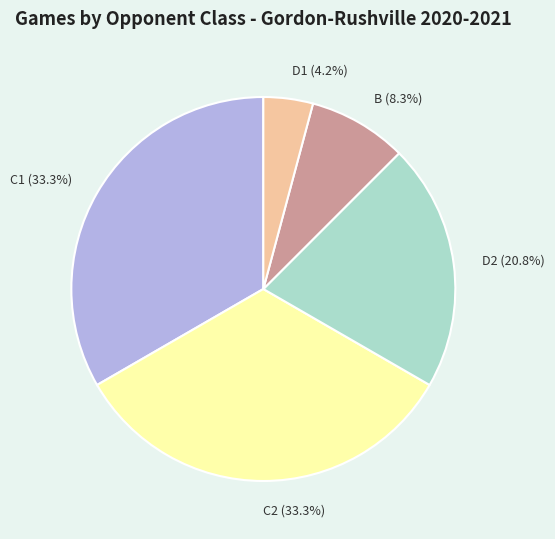

Approximately how many times larger is the value at D2 compared to D1?

5.0